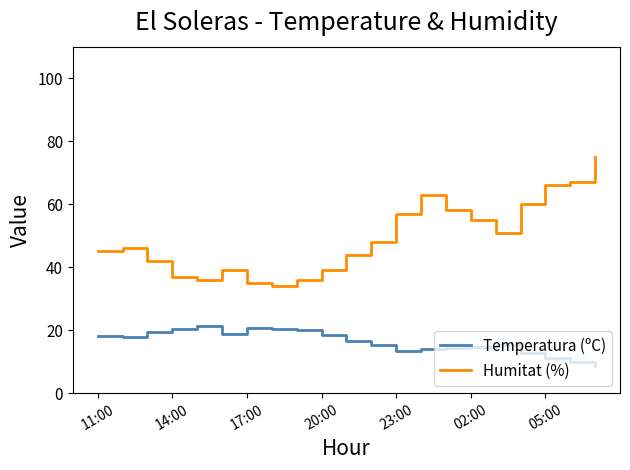

True or false: Temperatura (ºC) and Humitat (%) cross at least once.

False